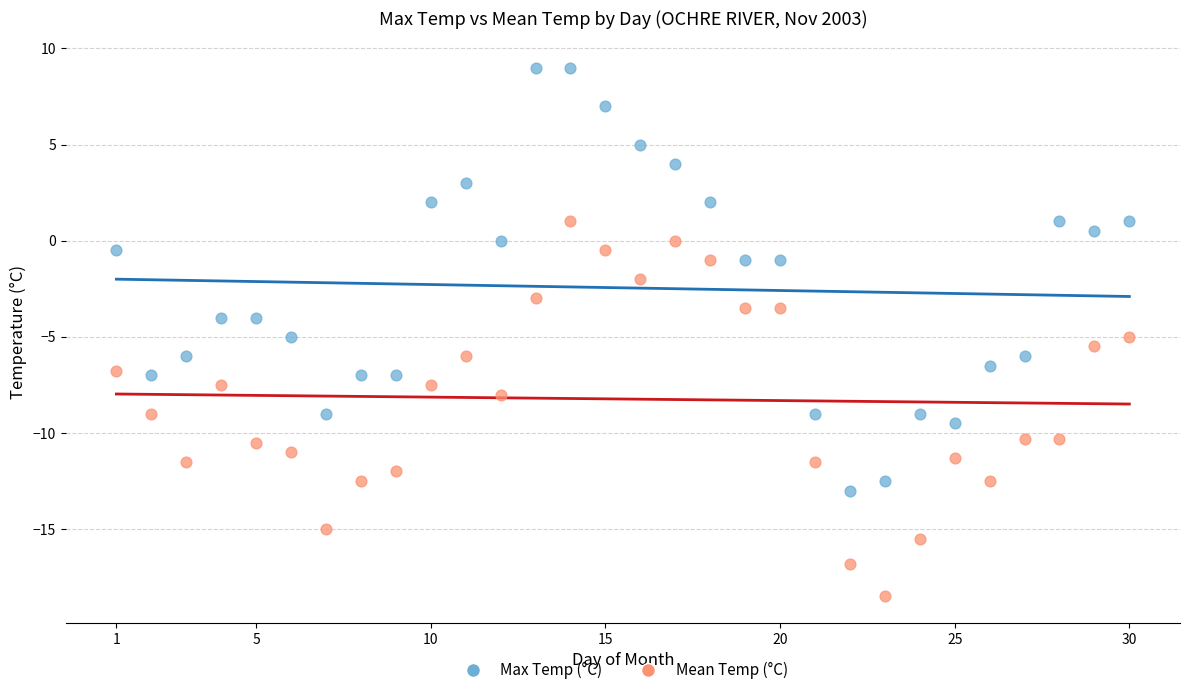

What is the X range (max minus min) for the scatter plot?

29.0